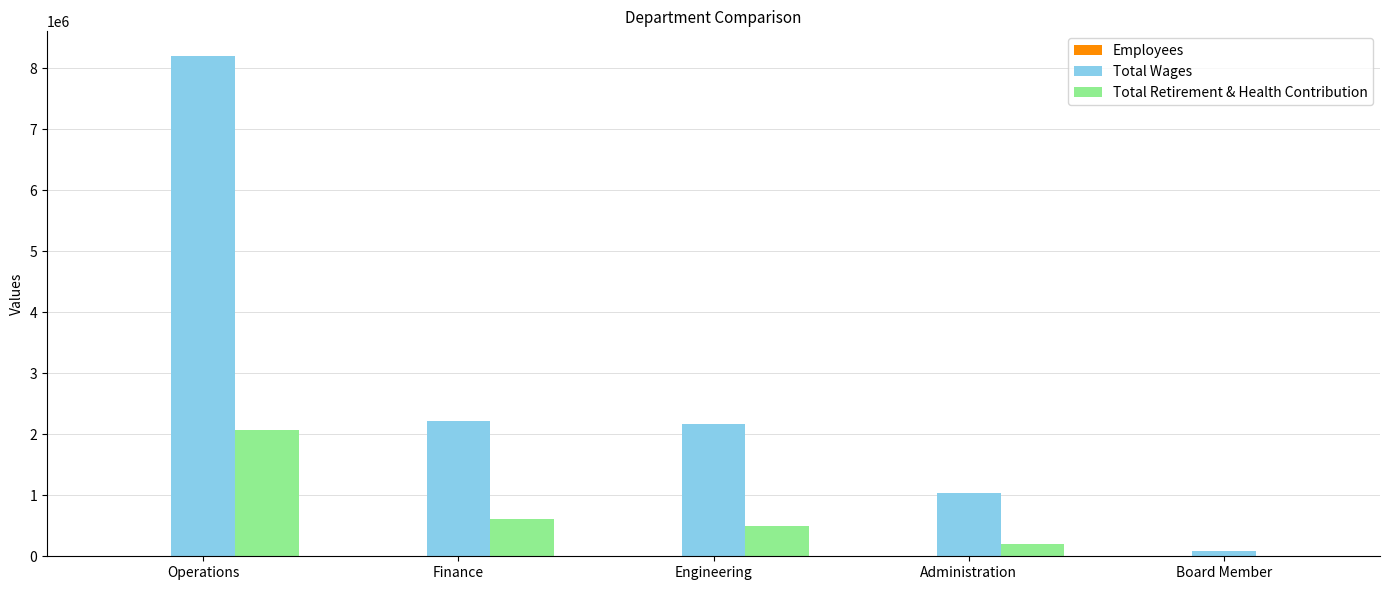

How many groups of bars are there?

5